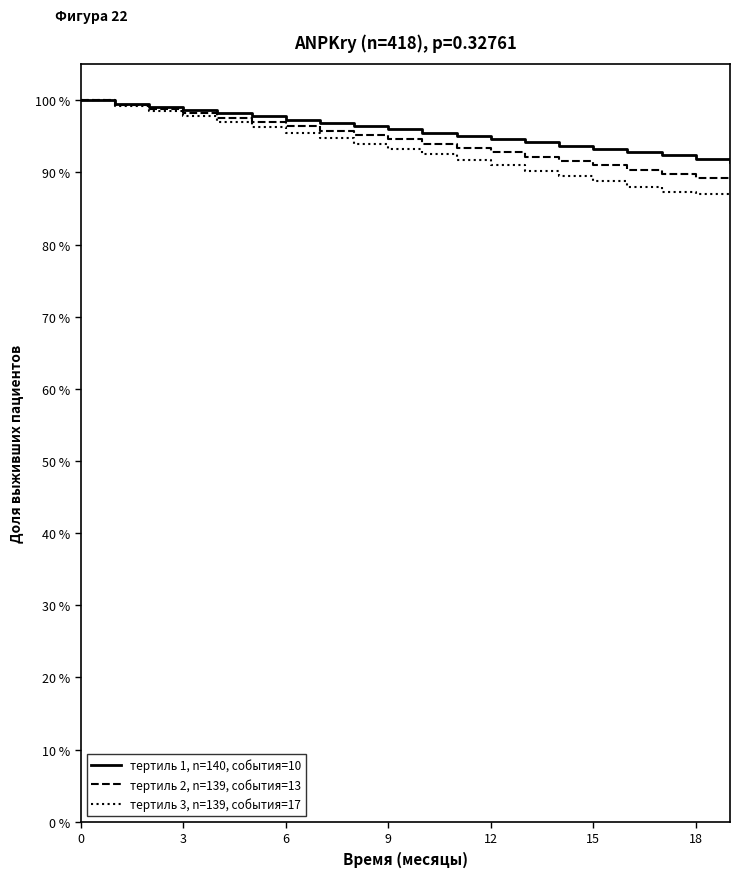

List the series in order of their overall mean, highest first.

тертиль 1, n=140, события=10, тертиль 2, n=139, события=13, тертиль 3, n=139, события=17